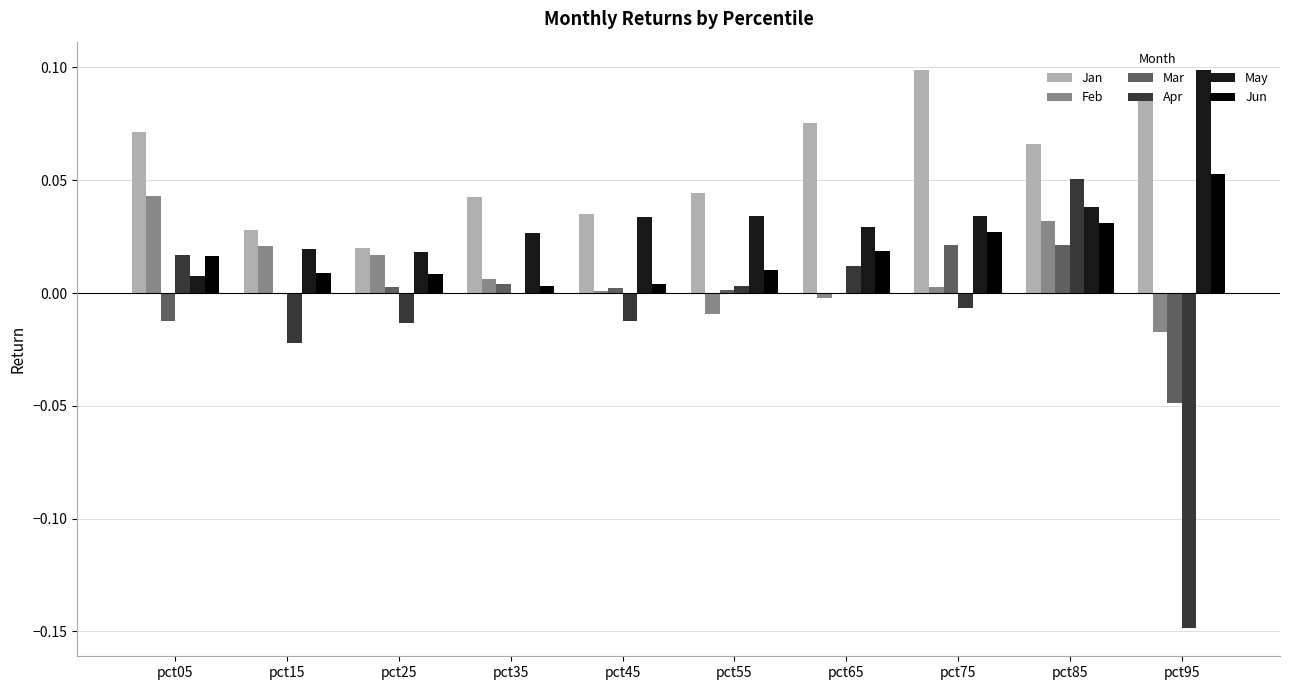

True or false: Feb has a value of 0.0 at pct35.

True